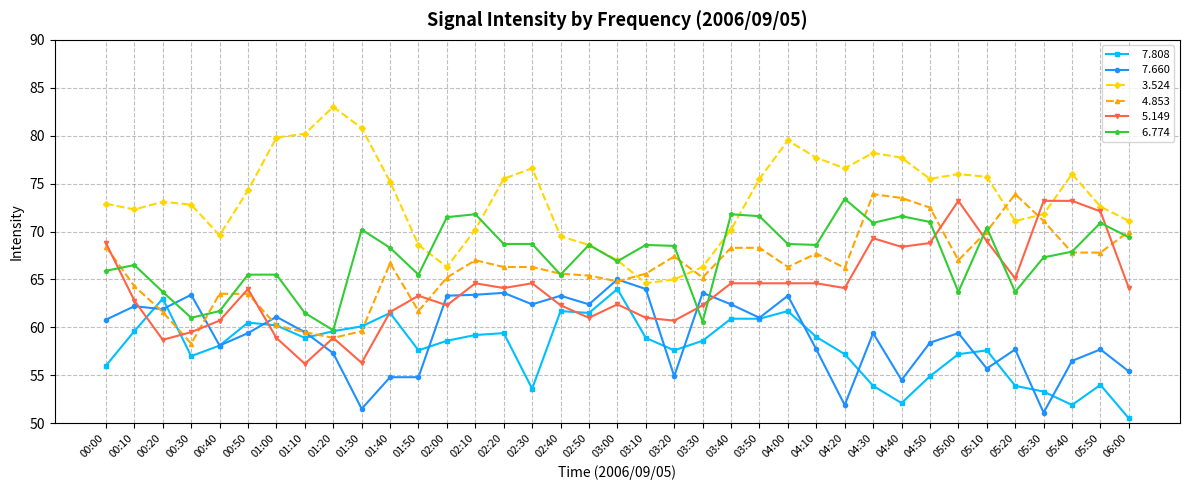

What is the difference between the highest and lowest values at 03:40?

10.9